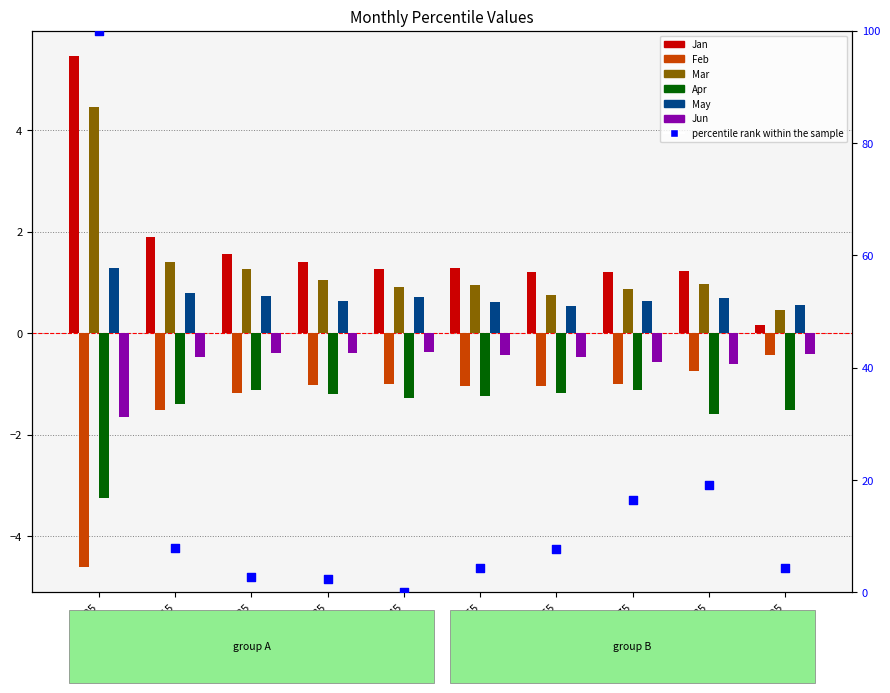

What are all the series names shown in the legend?

Jan, Feb, Mar, Apr, May, Jun